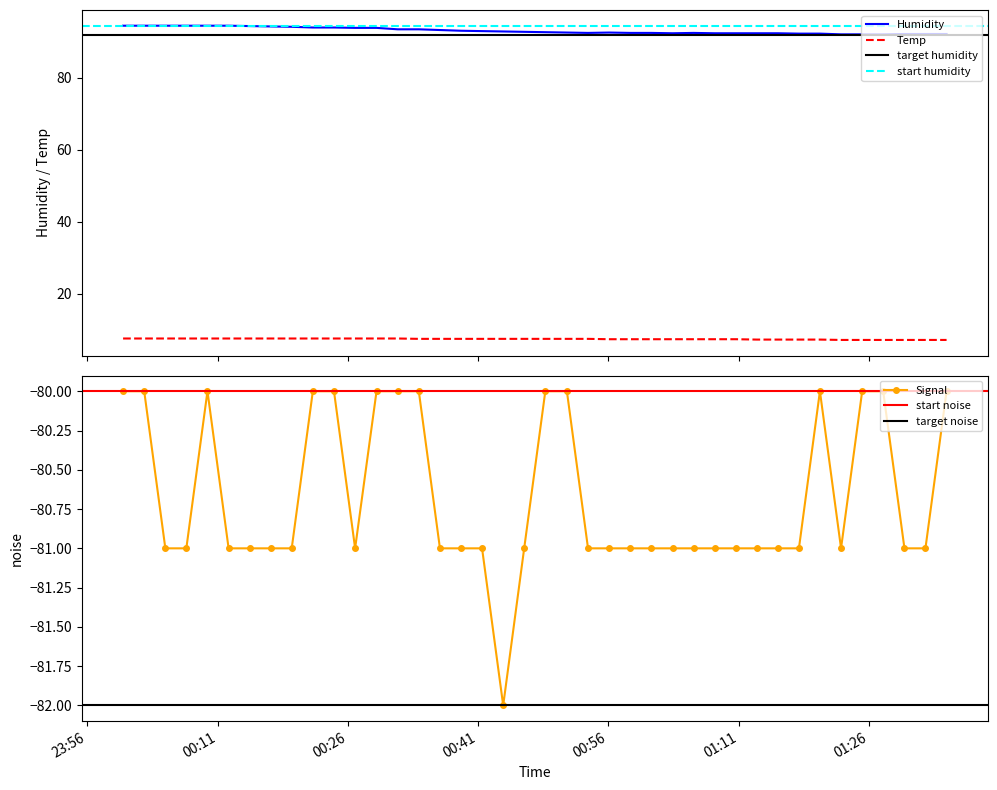

True or false: Humidity and Temp cross at least once.

False